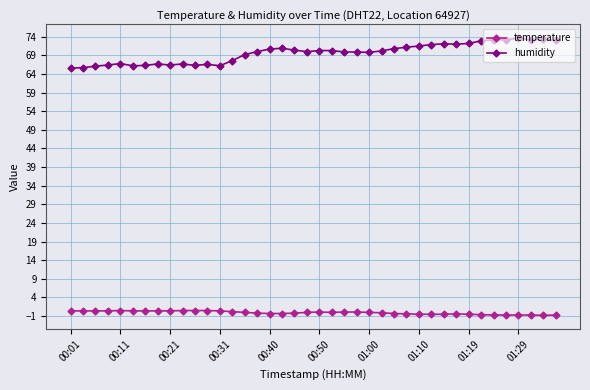

Which series has the widest spread of values?

humidity